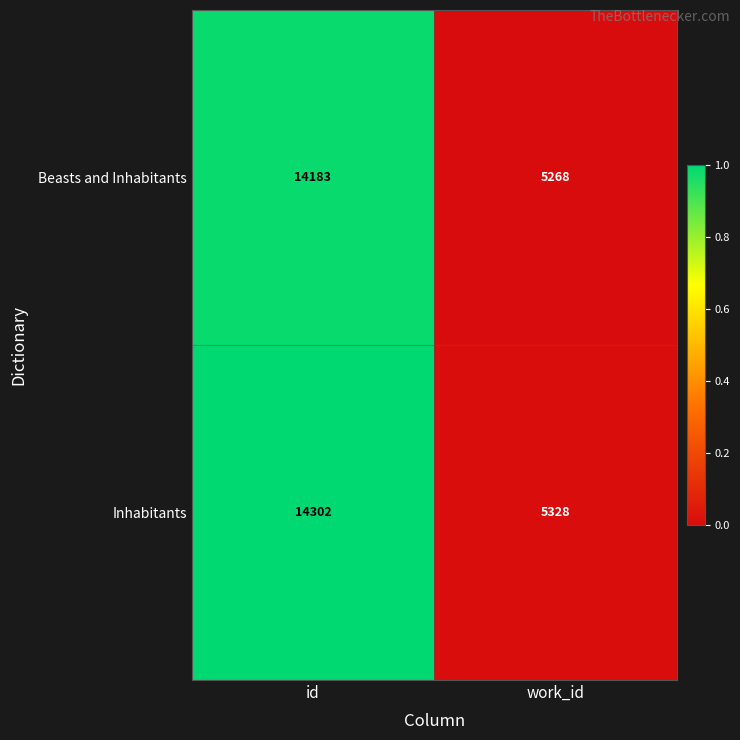

What is the sum of the Beasts and Inhabitants values at work_id and id?

19451